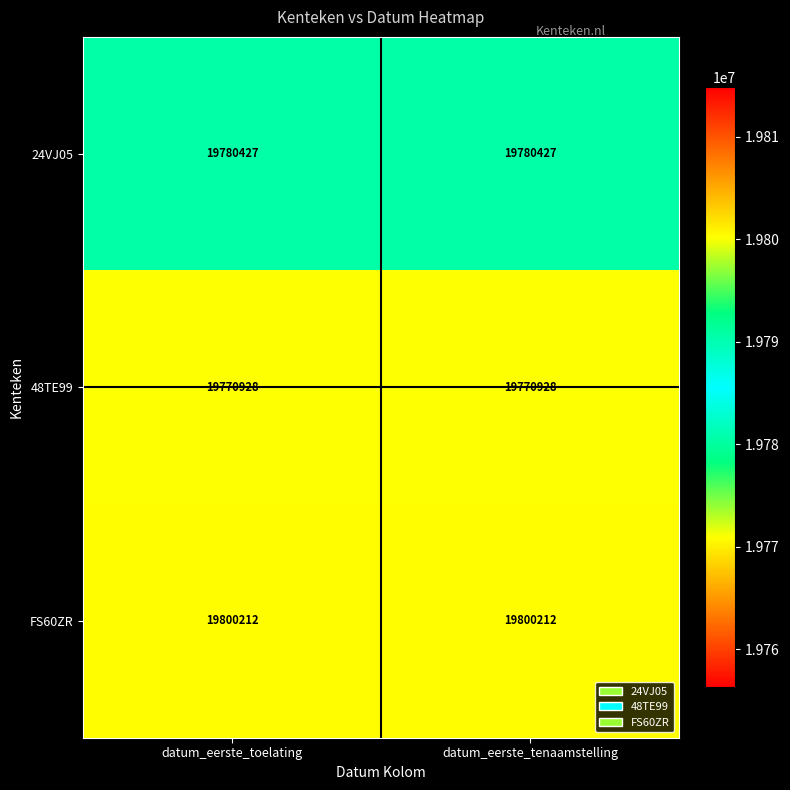

Read the FS60ZR value at datum_eerste_tenaamstelling.

19800212